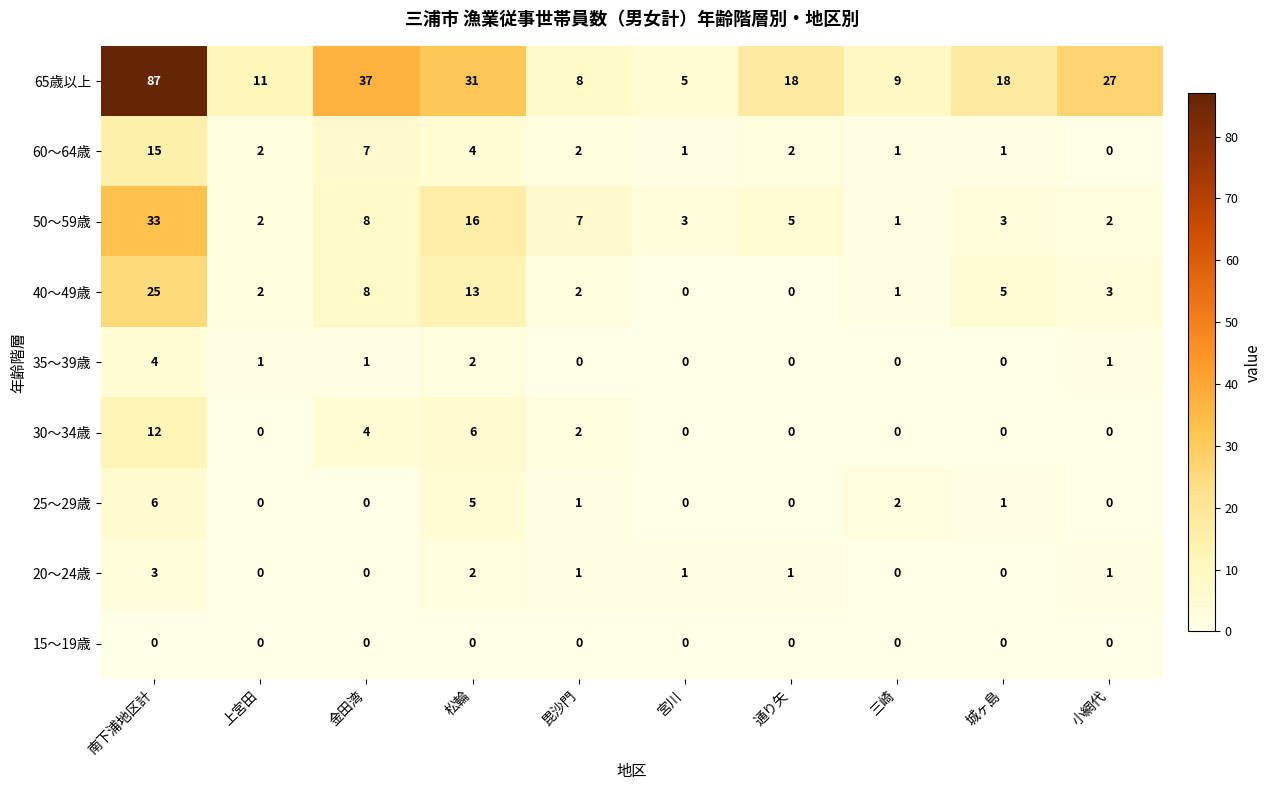

What is the total value across all series at 城ヶ島?

28